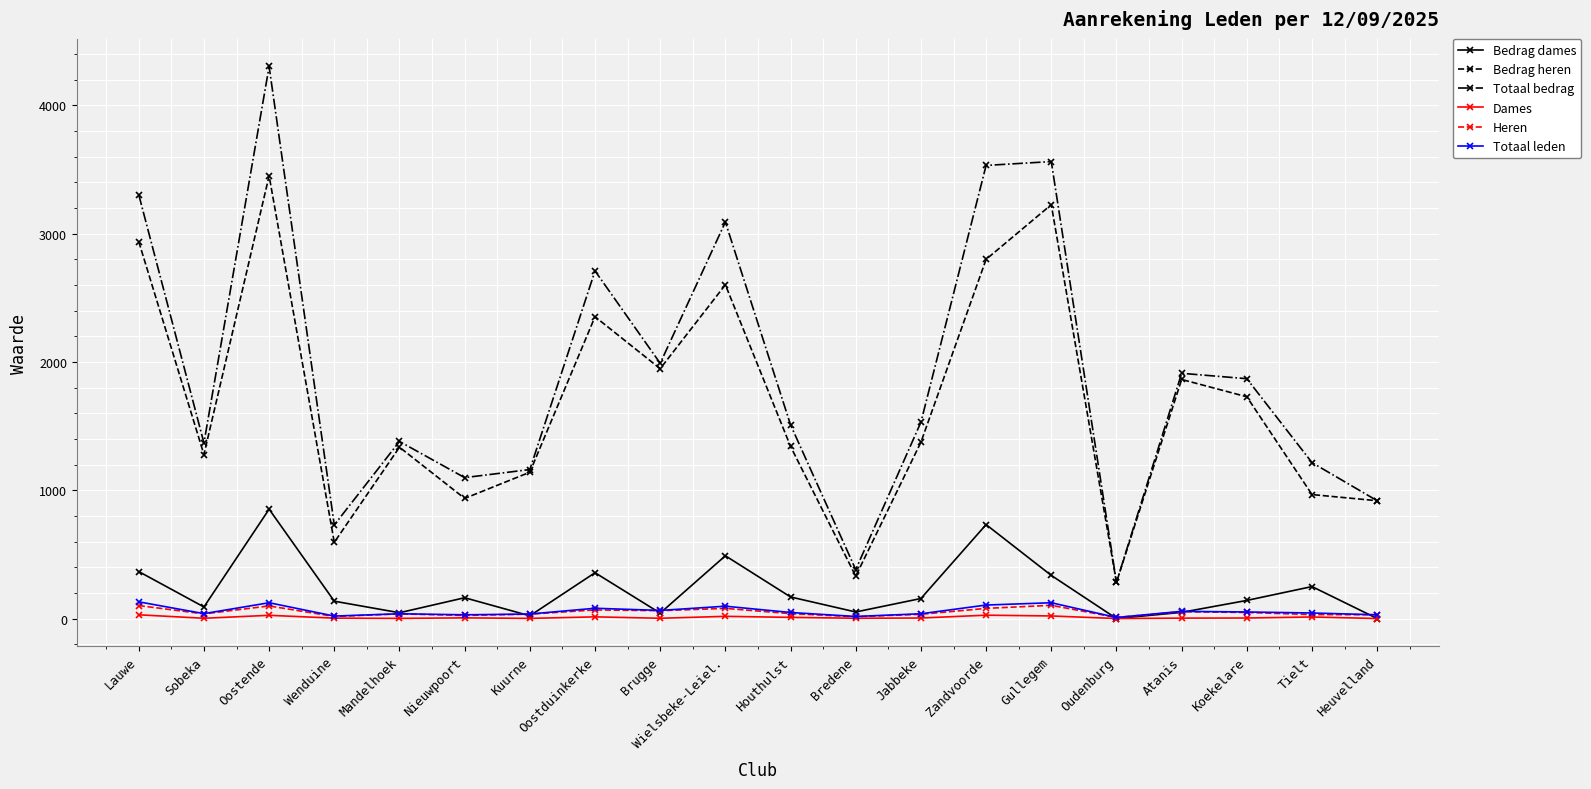

Which series has the widest spread of values?

Totaal bedrag